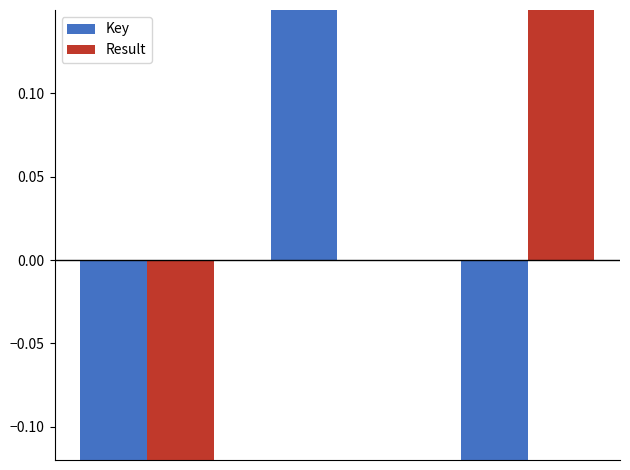

How many bars are there in each group?

2